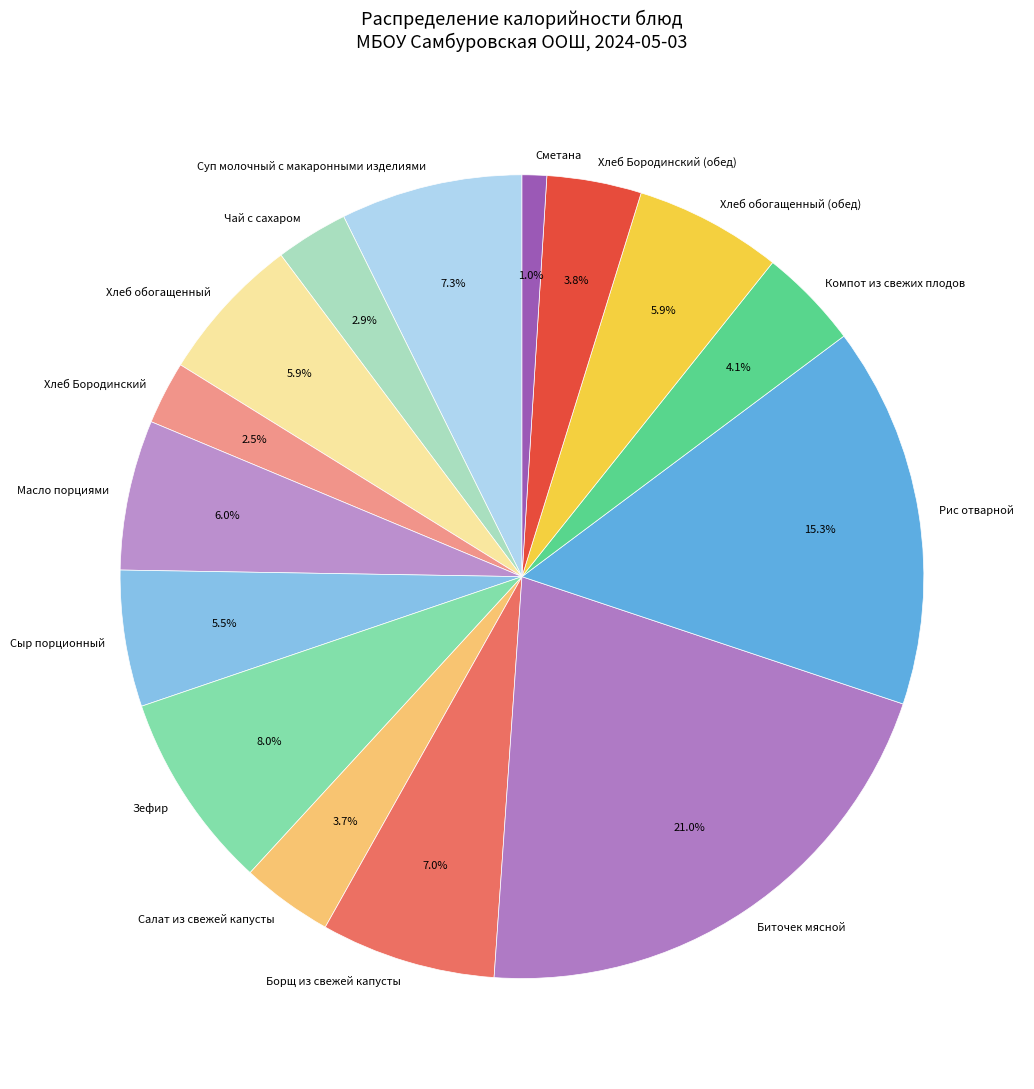

Approximately how many times larger is the value at Суп молочный с макаронными изделиями compared to Компот из свежих плодов?

1.8